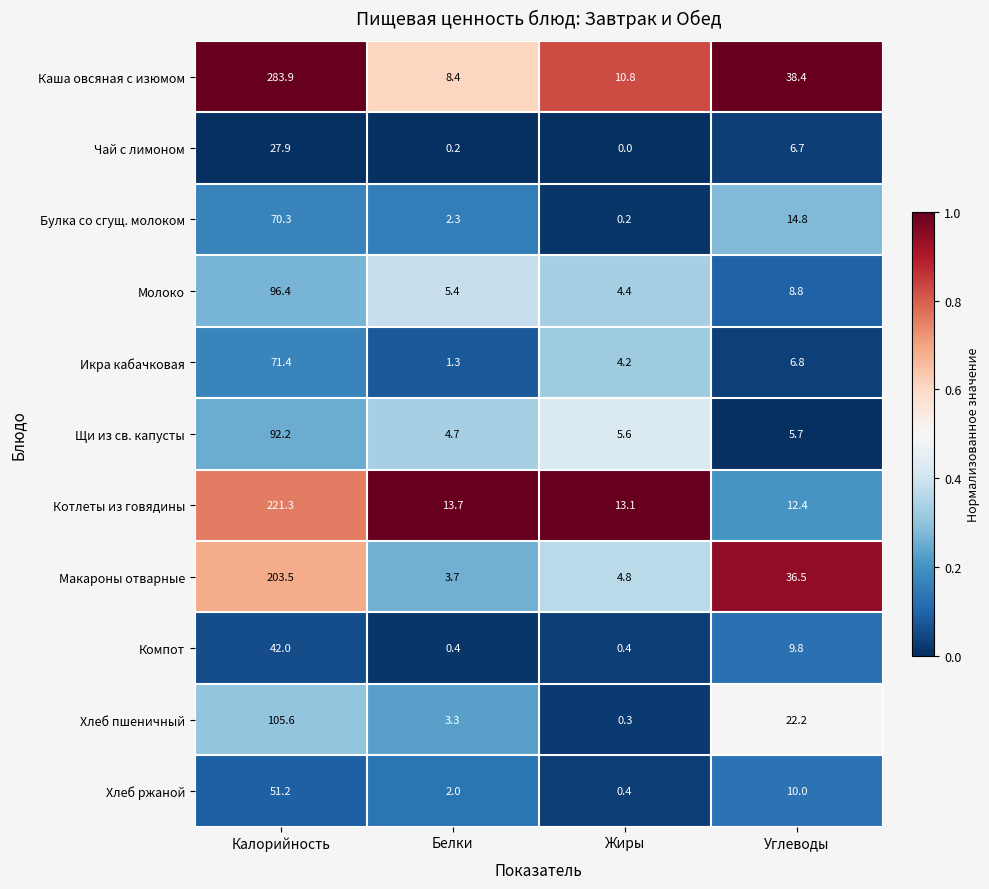

What is the difference between the highest and lowest values at Углеводы?

32.7